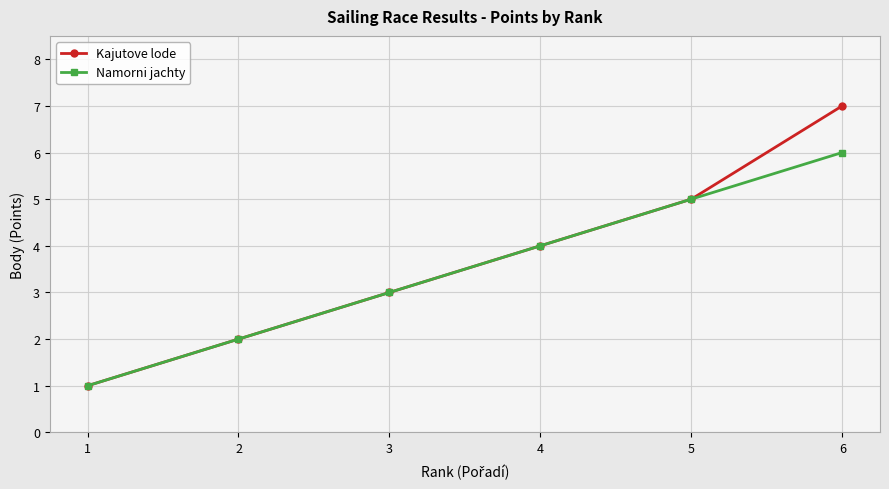

List the series in order of their peak value, highest first.

Kajutove lode, Namorni jachty